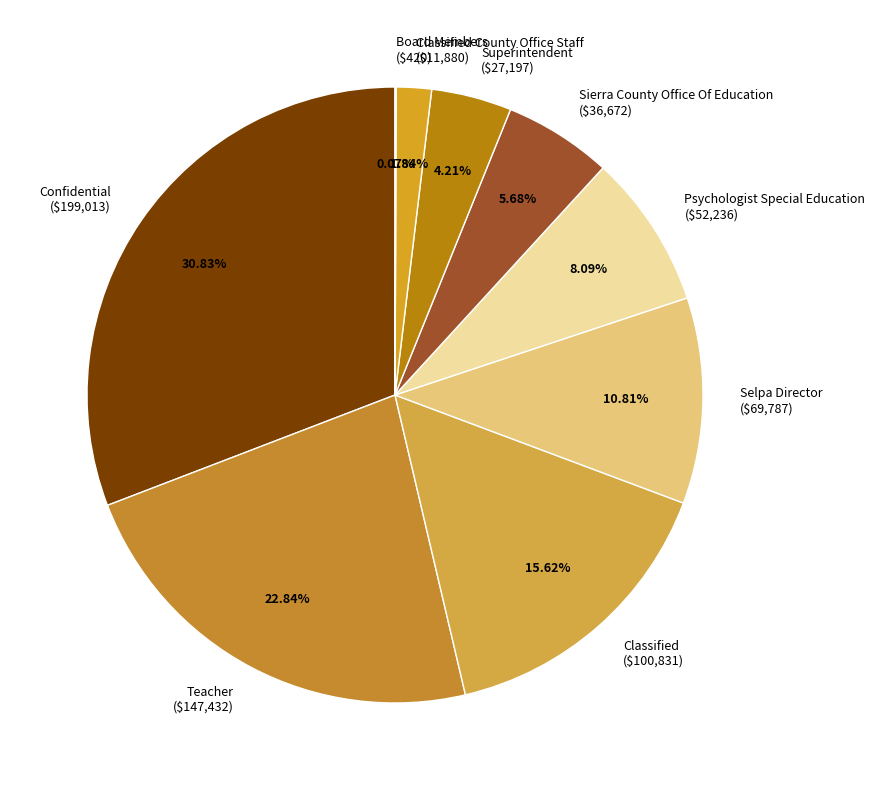

Is there a majority slice in this chart?

No